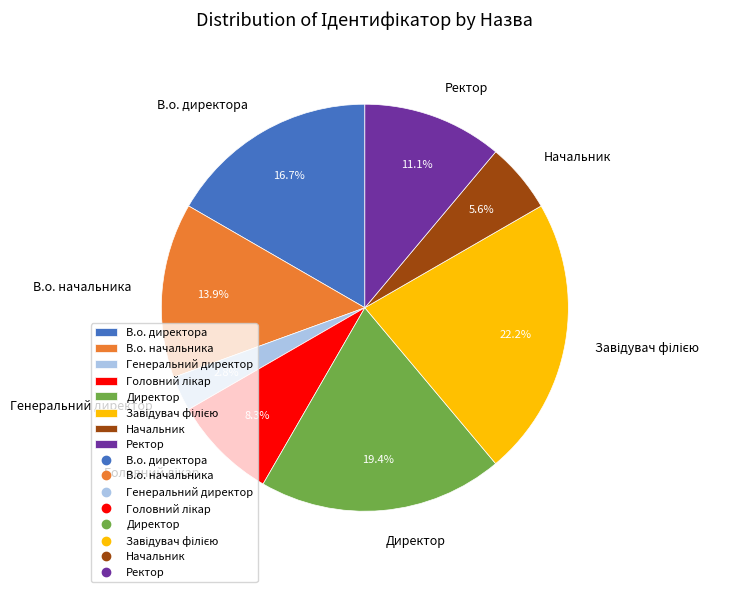

Which has a higher value, В.о. директора or В.о. начальника?

В.о. директора